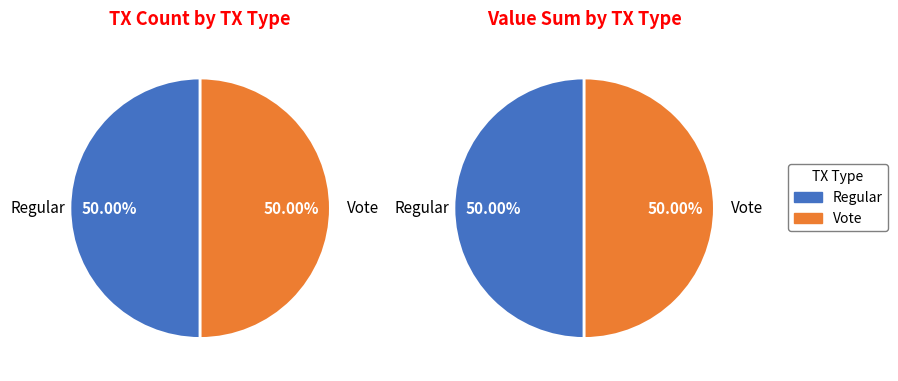

To the nearest percent, what percentage of the pie is 1?

50%